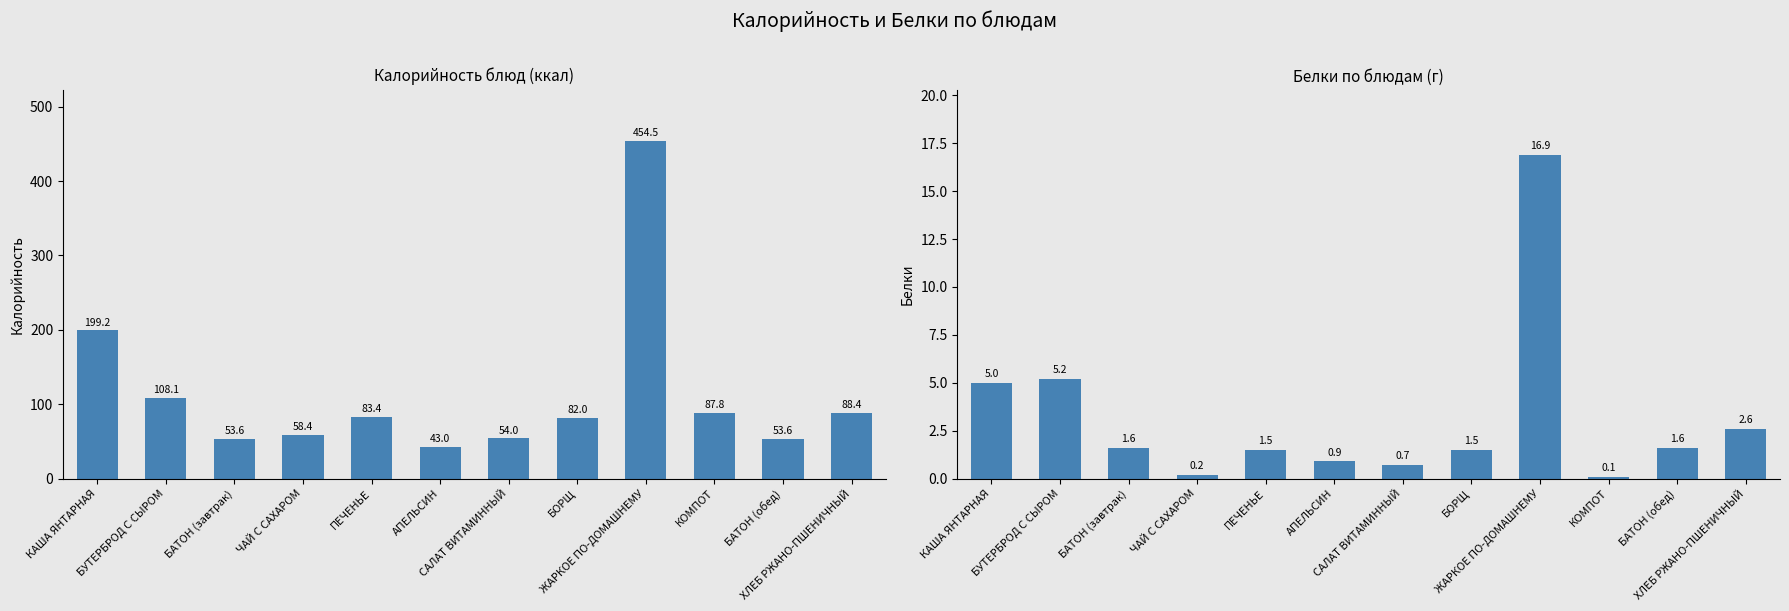

Which category has the lowest value across all series?

КОМПОТ